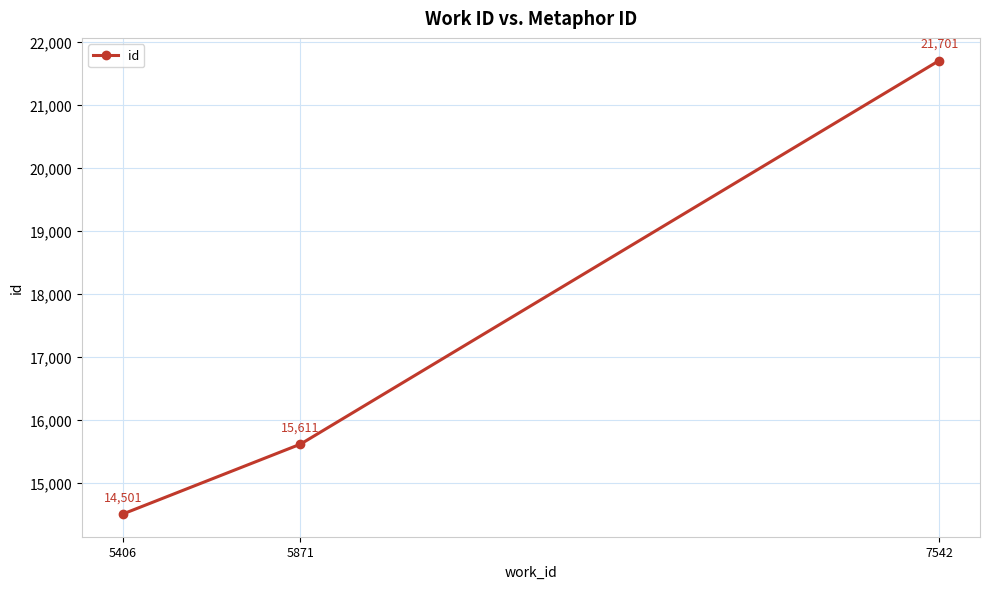

What is the smallest value displayed?

14501